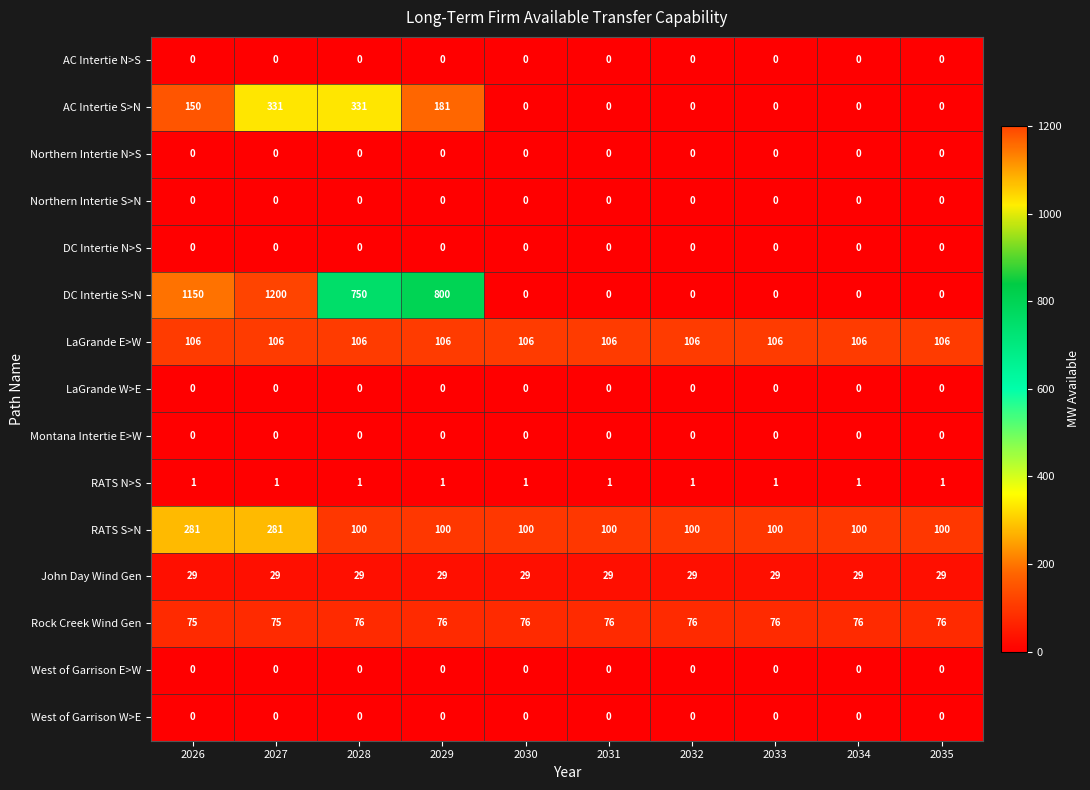

How many series are shown in this chart?

15